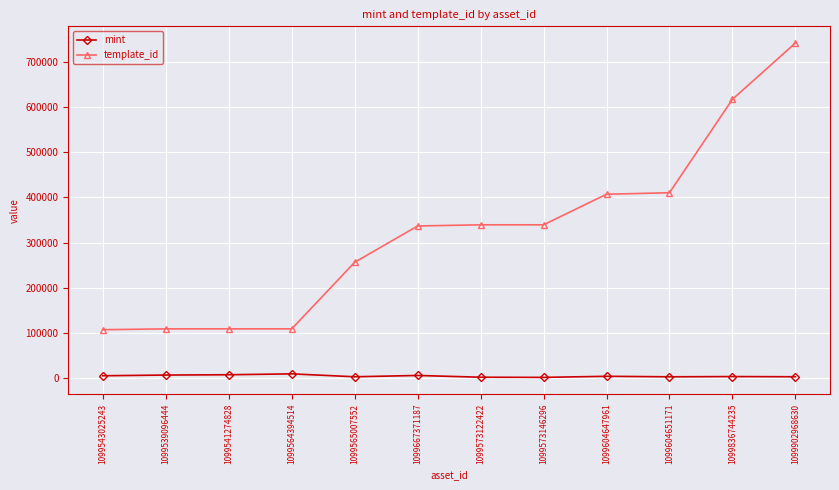

What are all the series names shown in the legend?

mint, template_id